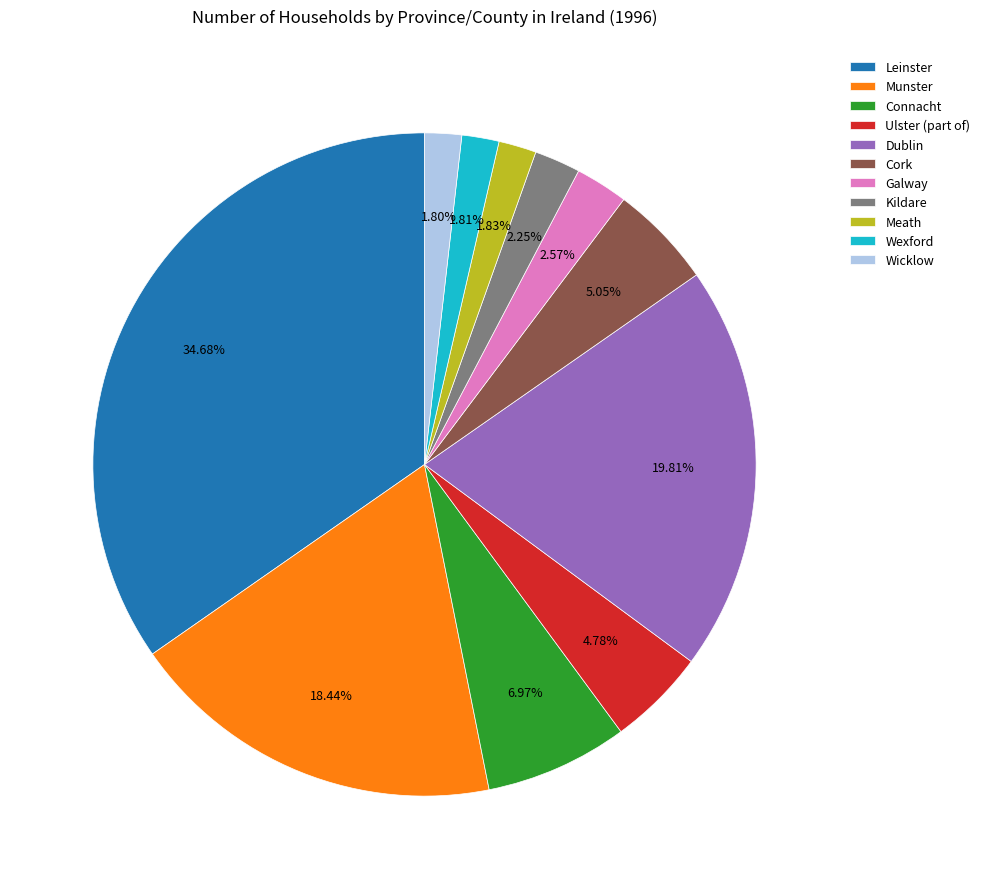

How many slices are in this pie chart?

11